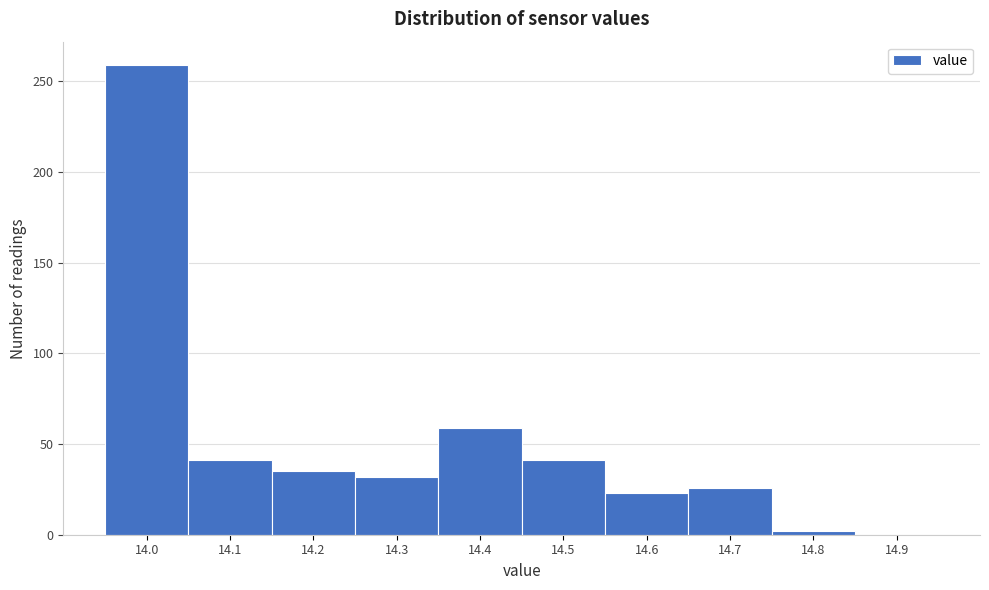

Reading left to right, extract all data points from this chart.

14.0=259	14.1=41	14.2=35	14.3=32	14.4=59	14.5=41	14.6=23	14.7=26	14.8=2	14.9=0